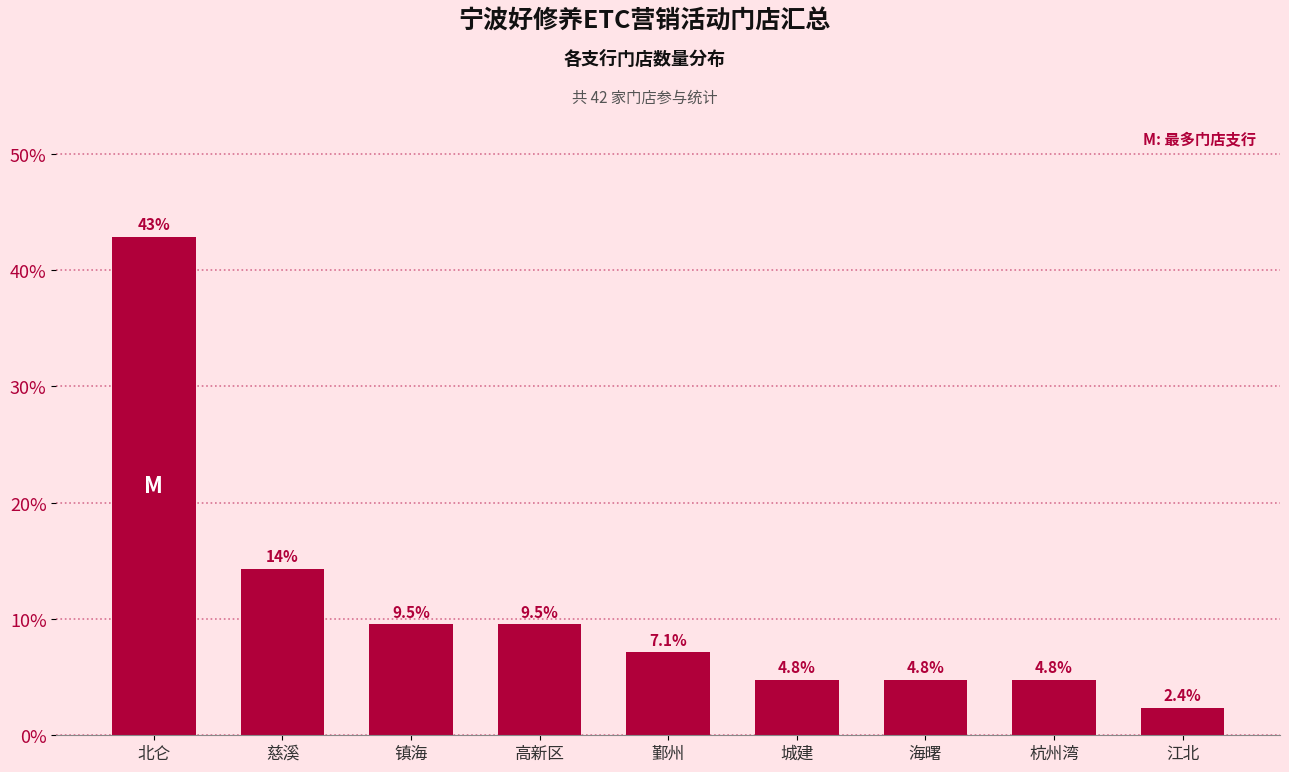

Reading left to right, what are all the values shown in this chart?

42.9	14.3	9.5	9.5	7.1	4.8	4.8	4.8	2.4